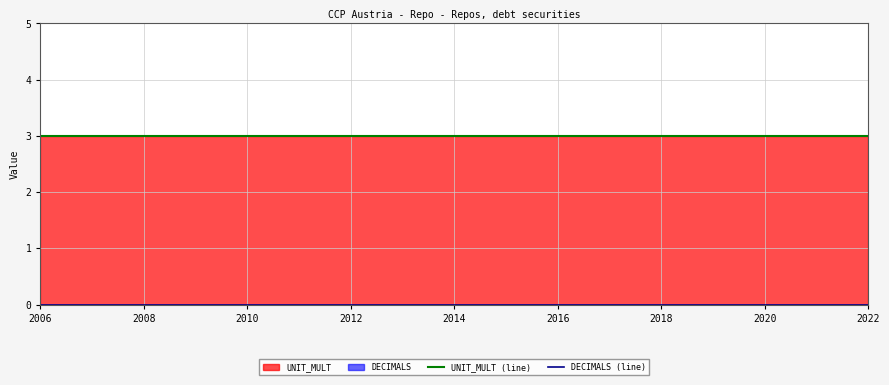

True or false: UNIT_MULT (line) and DECIMALS (line) intersect in this chart.

False